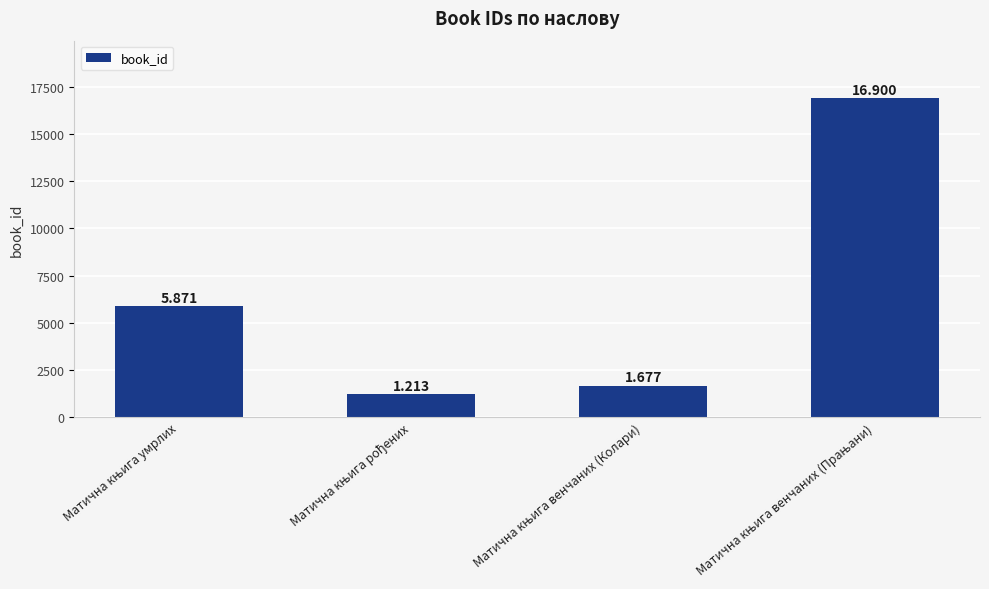

How many bars are there in total?

4